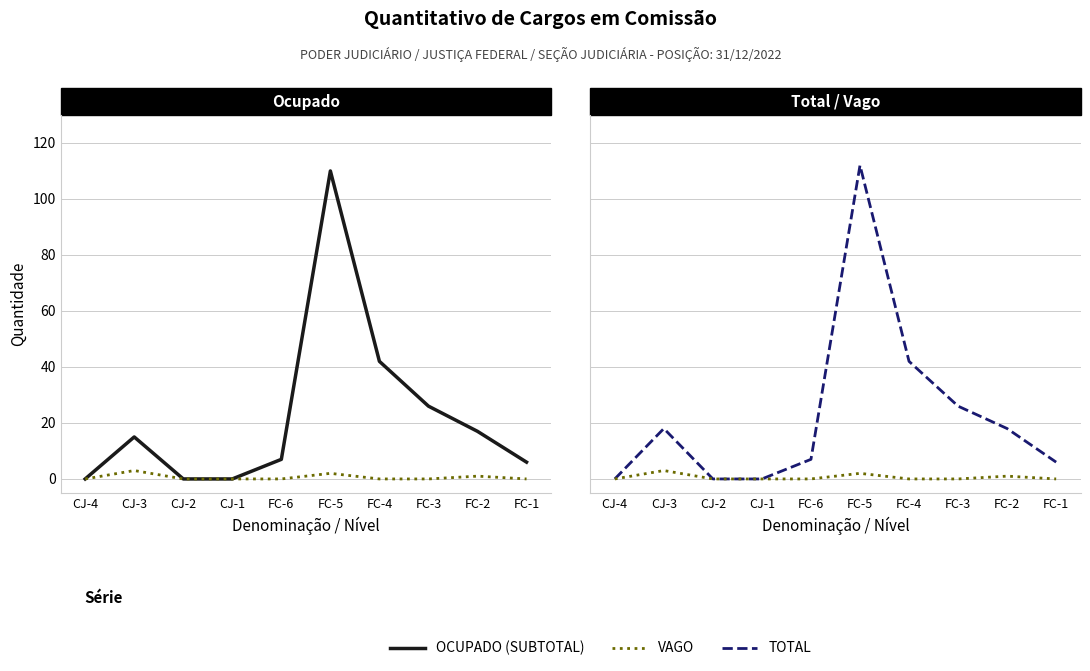

What is the label of the 4th point from the right?

FC-4